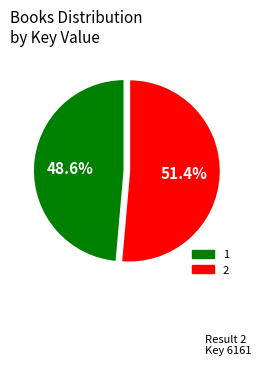

To the nearest percent, what is the combined percentage of 1 and 2?

100%